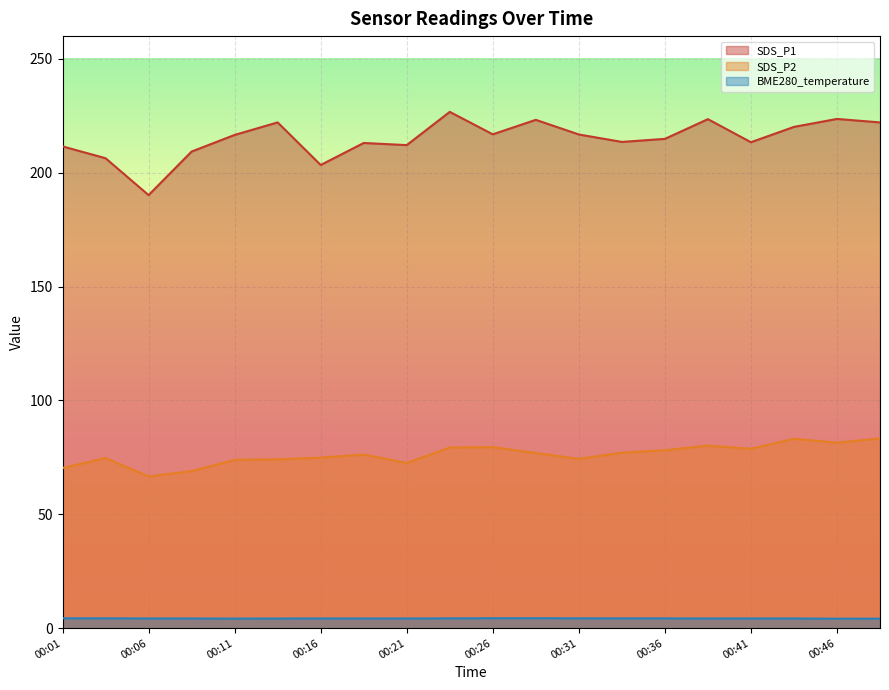

What is the spread (max minus min) of values at 00:11?

212.4